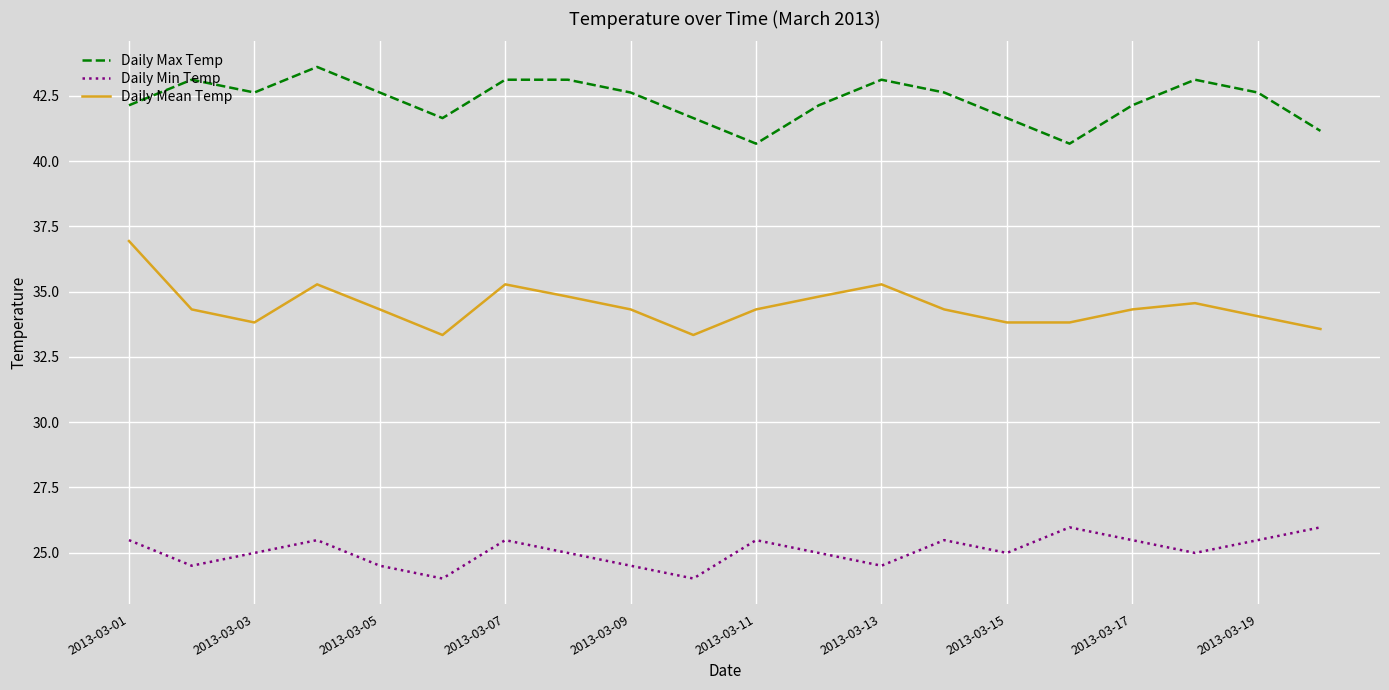

Rank the series by their average value, from lowest to highest.

Daily Min Temp, Daily Mean Temp, Daily Max Temp